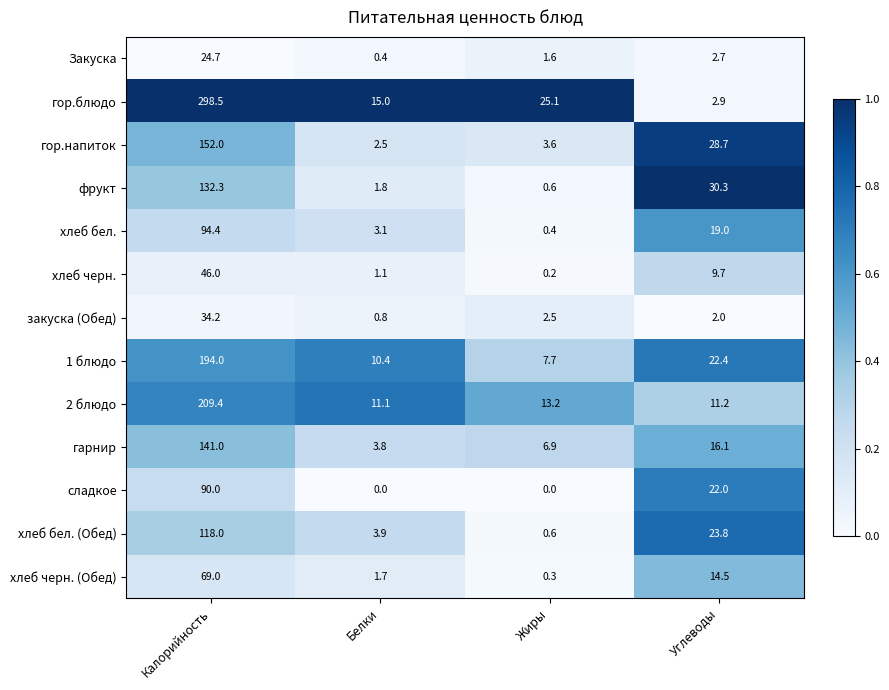

What is the maximum value shown in the chart?

298.5